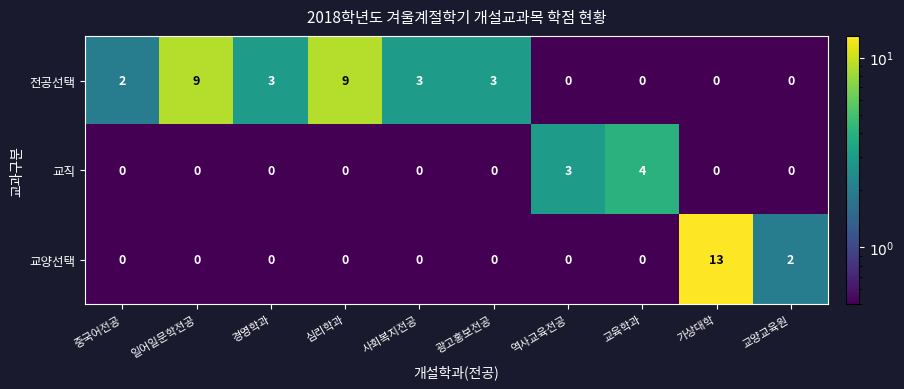

The value of 교직 at 경영학과 is 0. True or false?

True